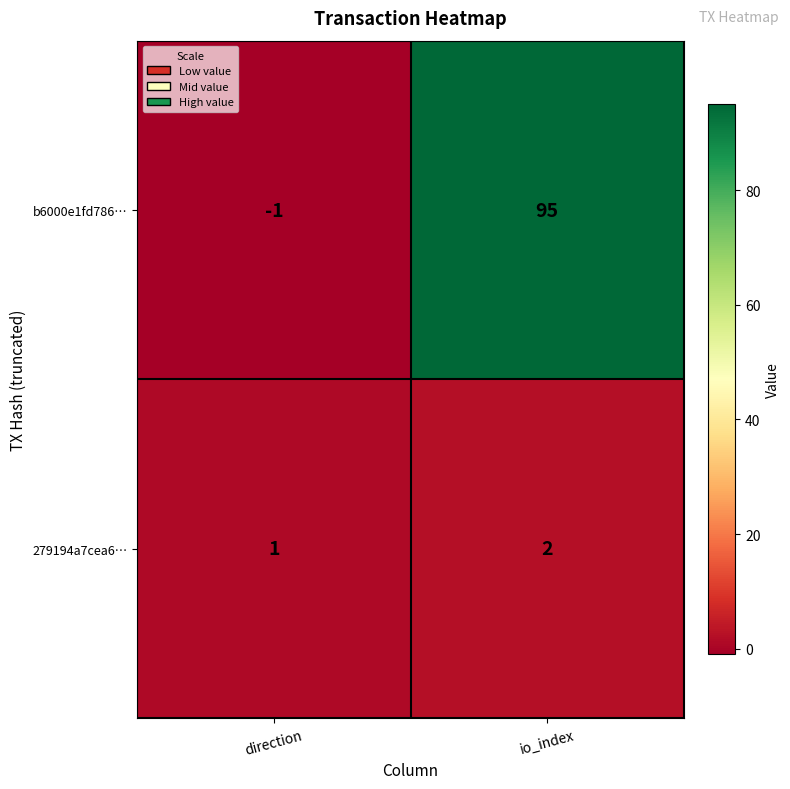

What is the average value of the b6000e1fd786… series?

47